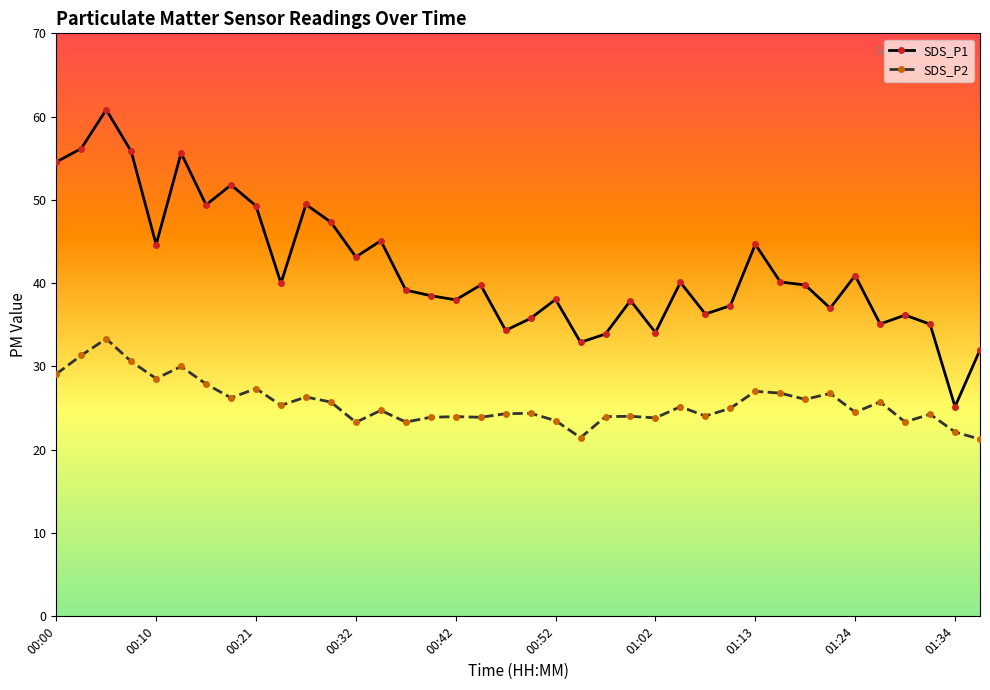

What is the value of the SDS_P1 point at the 9th from the left?

49.3